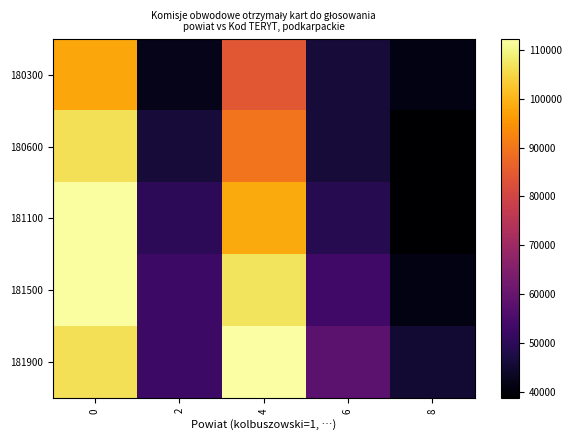

Reading right to left, what are all the values shown in this chart?

180300: 8=41137.3	6=45875.5	4=84241.5	2=41957.0	0=97877.0
180600: 8=38679.0	6=45875.5	4=89595.7	2=46014.0	0=106506.6
181100: 8=38679.0	6=48791.2	4=98259.0	2=50071.0	0=111840.0
181500: 8=41137.3	6=53509.0	4=106922.3	2=52578.3	0=111840.0
181900: 8=45115.0	6=58226.8	4=112276.5	2=52578.3	0=106506.6